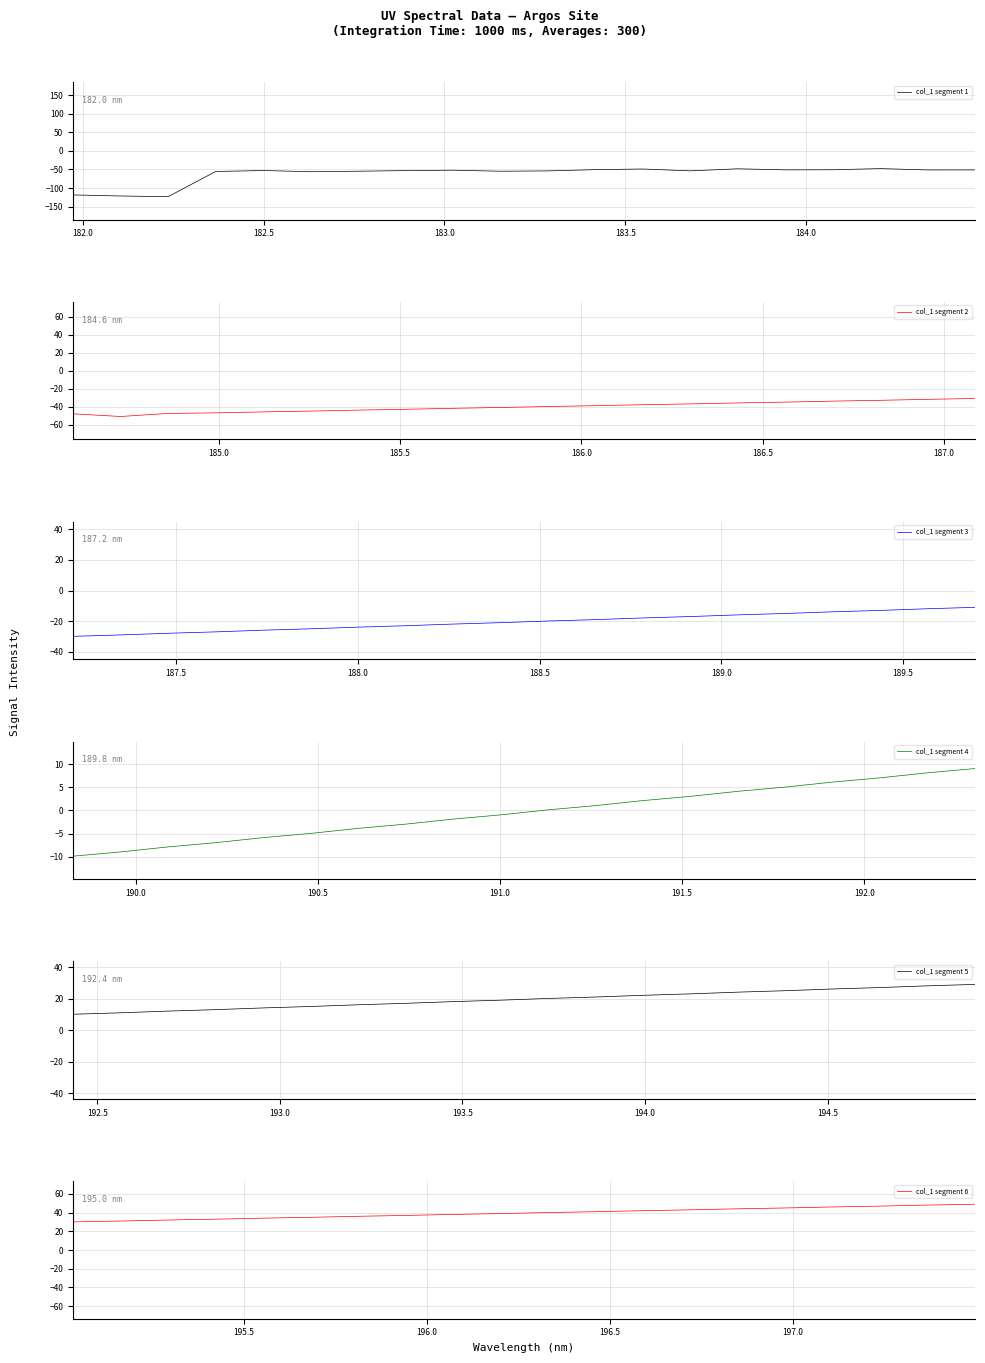

True or false: col_1 segment 1 and col_1 segment 4 cross at least once.

False